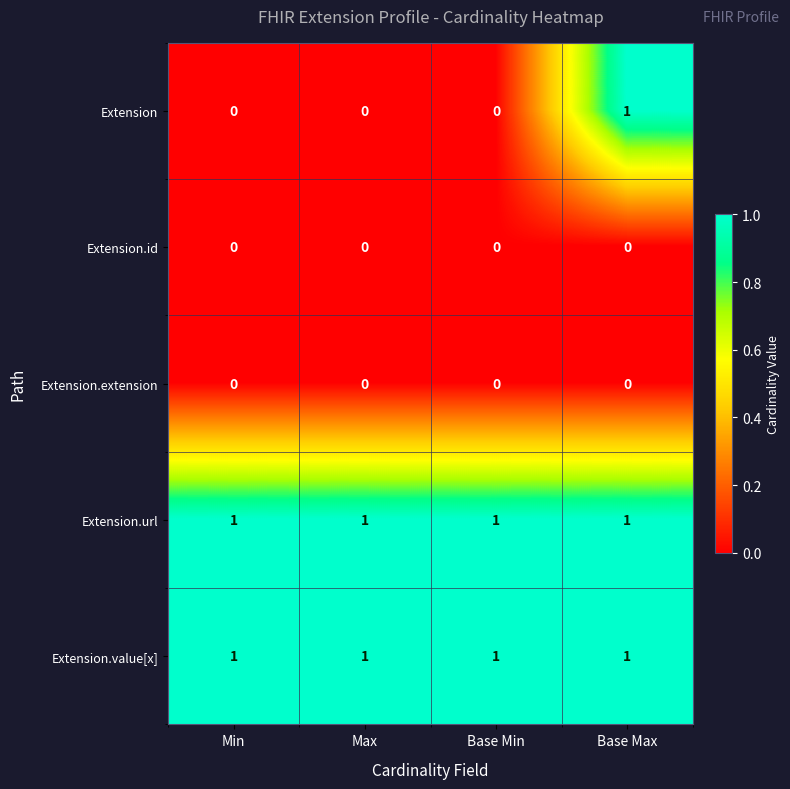

At how many categories does at least one series exceed 0?

4